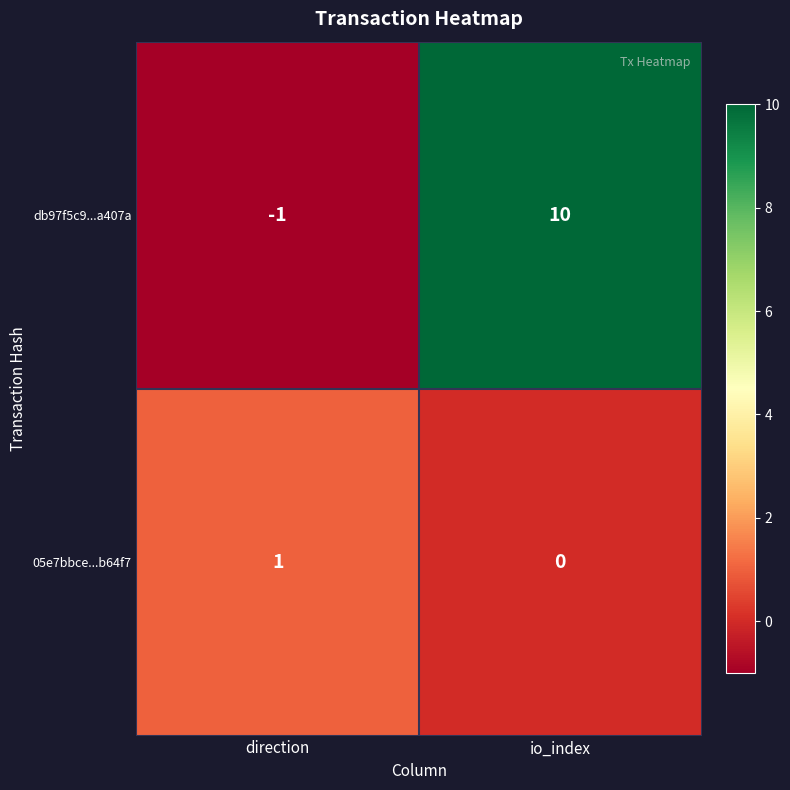

What is the total value across all series at io_index?

10